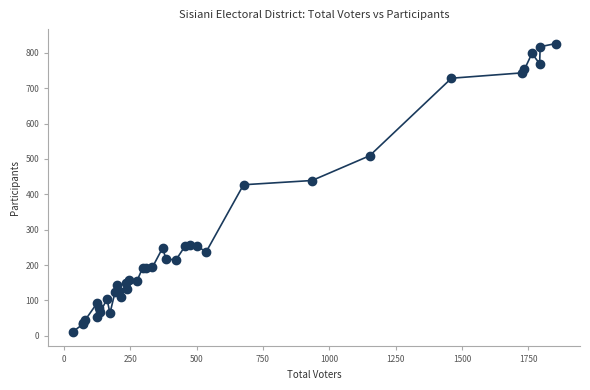

What Y value in the scatter plot is closest to 418?

427